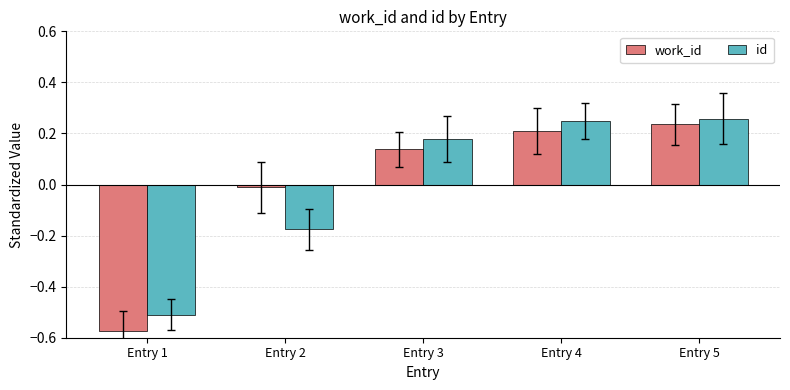

What is the difference between the work_id values at Entry 1 and Entry 4?

0.8